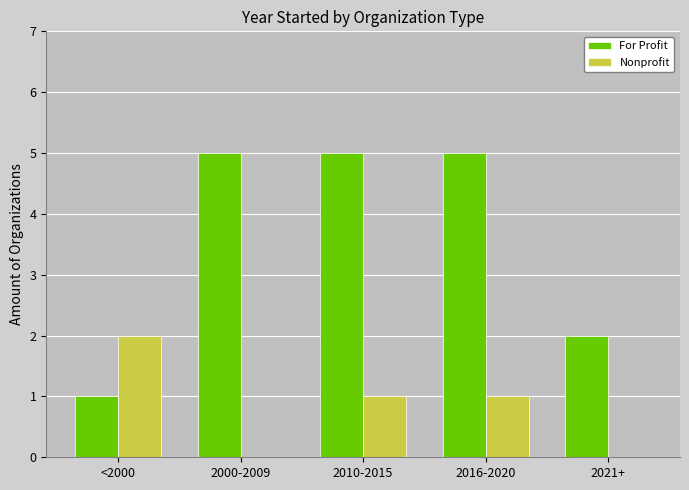

What is the highest value of the For Profit series?

5